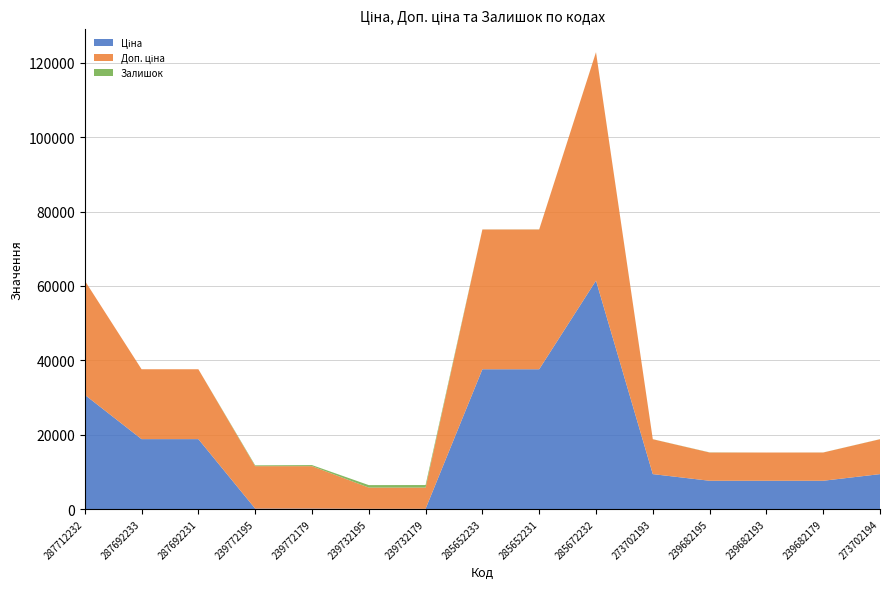

Reading left to right, extract all data points from this chart.

Ціна: 287712232=30717.1	287692233=18796.8	287692231=18796.8	239772195=114.1	239772179=114.1	239732195=57.0	239732179=57.0	285652233=37593.6	285652231=37593.6	285672232=61434.3	273702193=9384.0	239682195=7596.5	239682193=7596.5	239682179=7596.5	273702194=9384.0
Доп. ціна: 287712232=30717.1	287692233=18796.8	287692231=18796.8	239772195=11410.0	239772179=11410.0	239732195=5705.0	239732179=5705.0	285652233=37593.6	285652231=37593.6	285672232=61434.3	273702193=9384.0	239682195=7596.5	239682193=7596.5	239682179=7596.5	273702194=9384.0
Залишок: 287712232=0.0	287692233=0.0	287692231=0.0	239772195=218.0	239772179=290.0	239732195=665.0	239732179=686.0	285652233=13.0	285652231=23.0	285672232=16.0	273702193=17.0	239682195=41.0	239682193=0.0	239682179=16.0	273702194=18.0